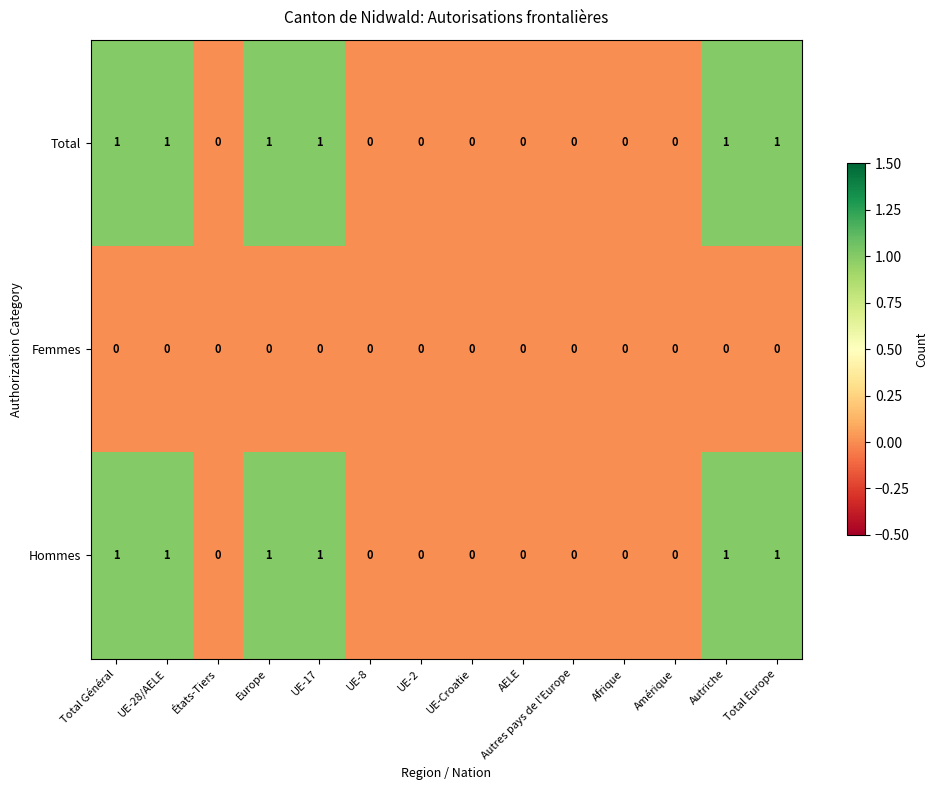

What is the sum of all Total values?

6